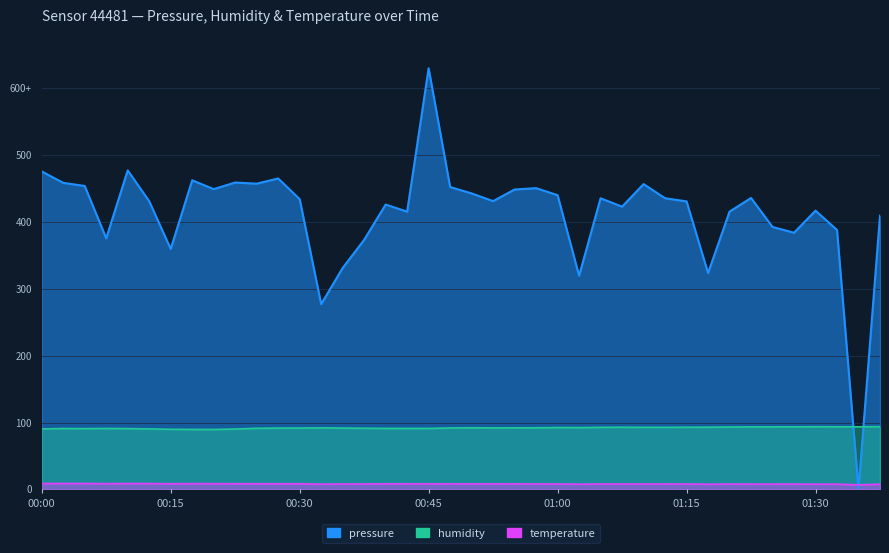

What are all the series names shown in the legend?

pressure, humidity, temperature